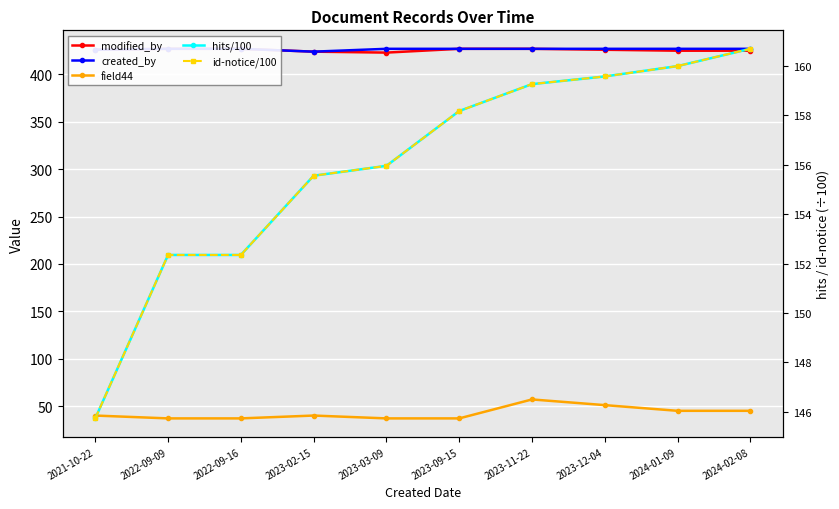

Reading right to left, what are all the values shown in this chart?

modified_by: 425.0	425.0	426.0	427.0	427.0	423.0	424.0	427.0	427.0	426.0
created_by: 427.0	427.0	427.0	427.0	427.0	427.0	424.0	427.0	427.0	426.0
field44: 45.0	45.0	51.0	57.0	37.0	37.0	40.0	37.0	37.0	40.0
hits/100: 160.7	160.0	159.6	159.3	158.2	156.0	155.6	152.3	152.3	145.7
id-notice/100: 160.7	160.0	159.6	159.3	158.2	156.0	155.6	152.3	152.3	145.7